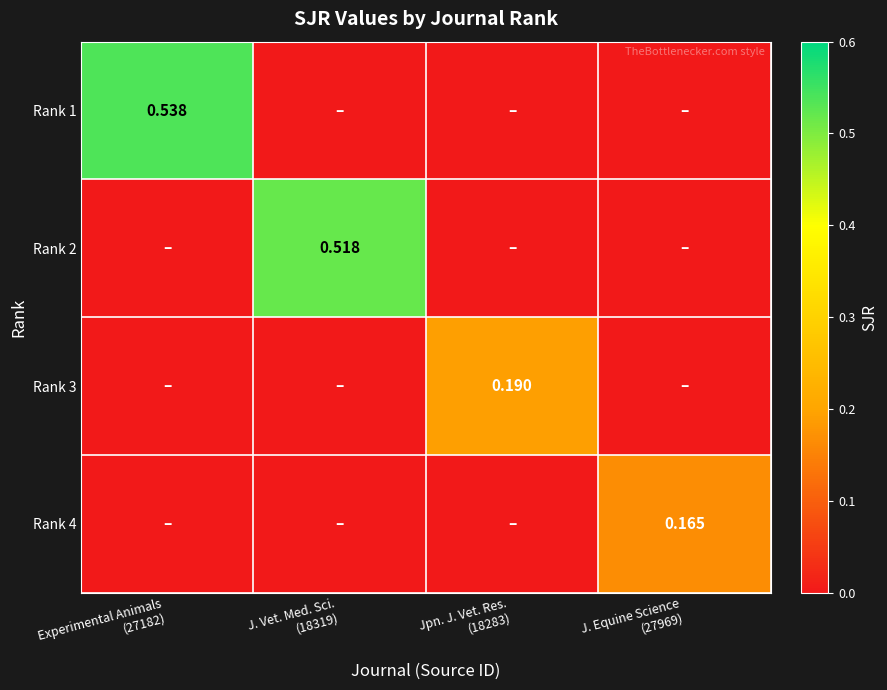

At which label does Rank 3 reach its peak?

Jpn. J. Vet. Res. (18283)